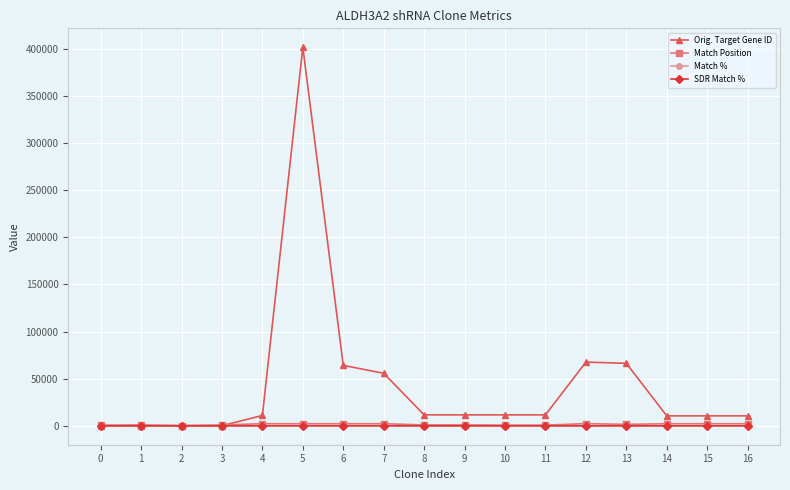

Which series has the largest range (max minus min)?

Orig. Target Gene ID